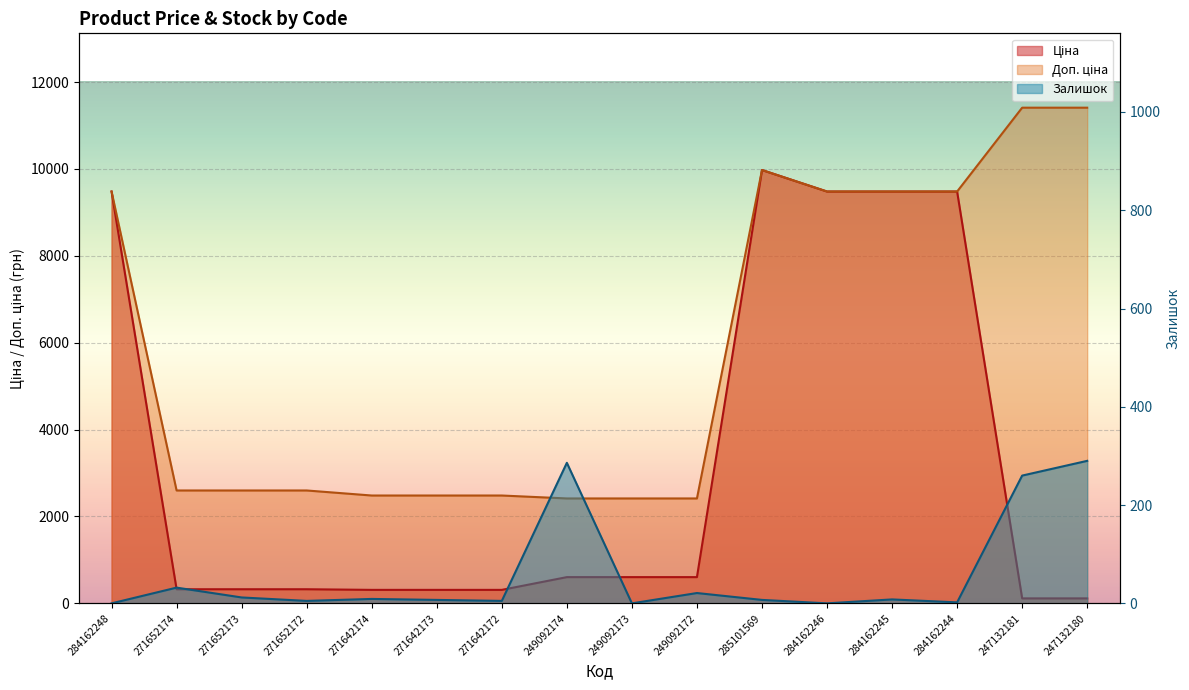

At how many categories does at least one series exceed 10109?

2